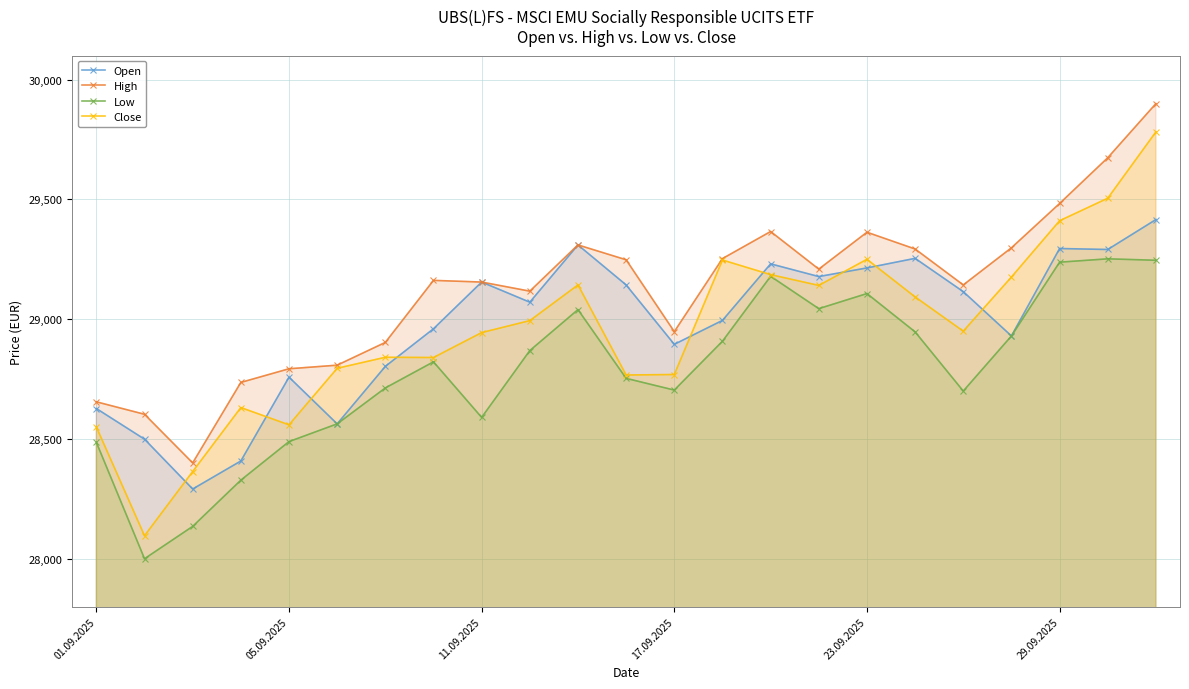

Which series has the largest range (max minus min)?

Close